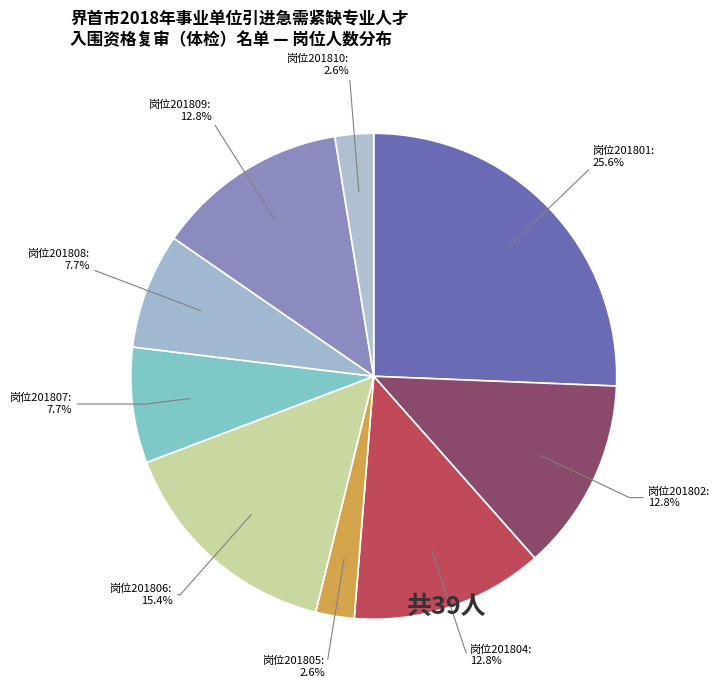

To the nearest percent, what is the difference between the largest and smallest slice percentages?

23%